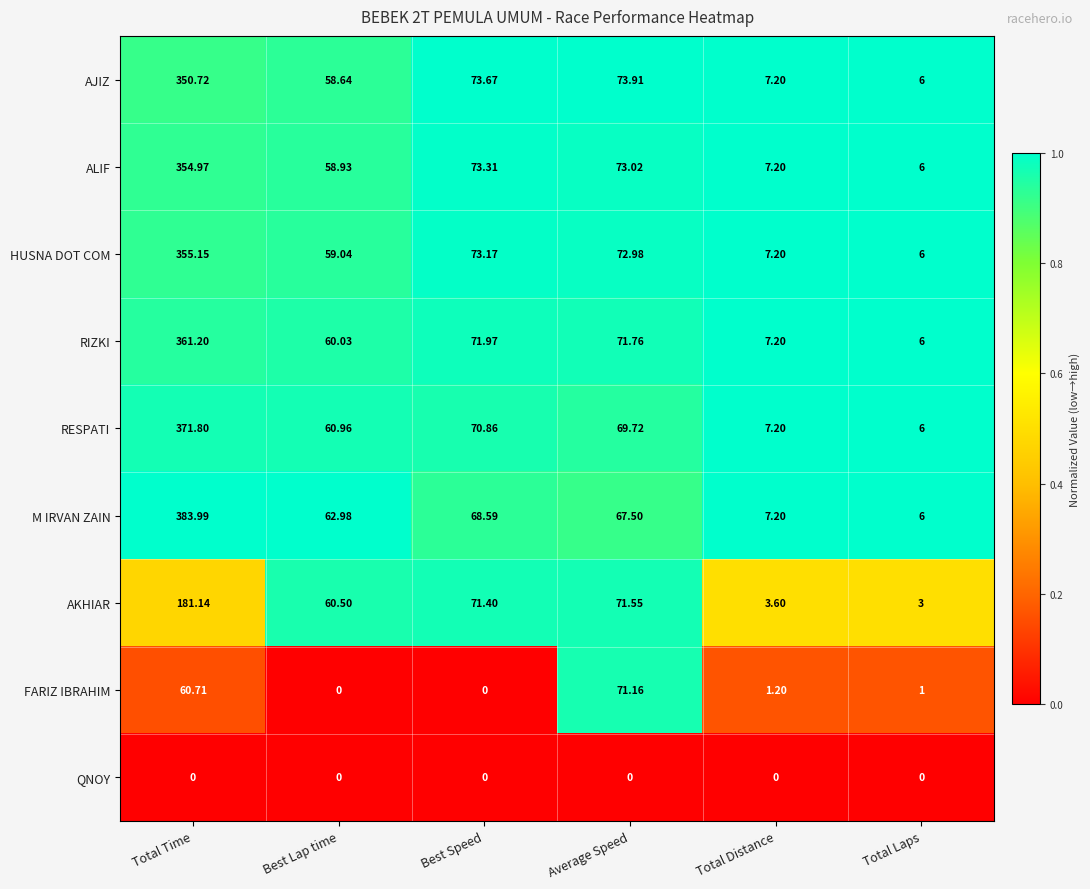

Where does the RIZKI series first go above 71?

Total Time